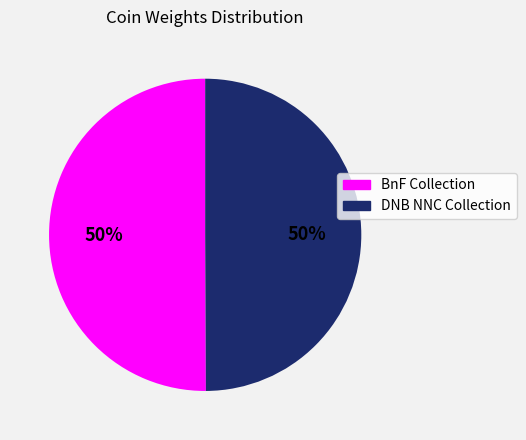

Count the number of slices in the pie.

2